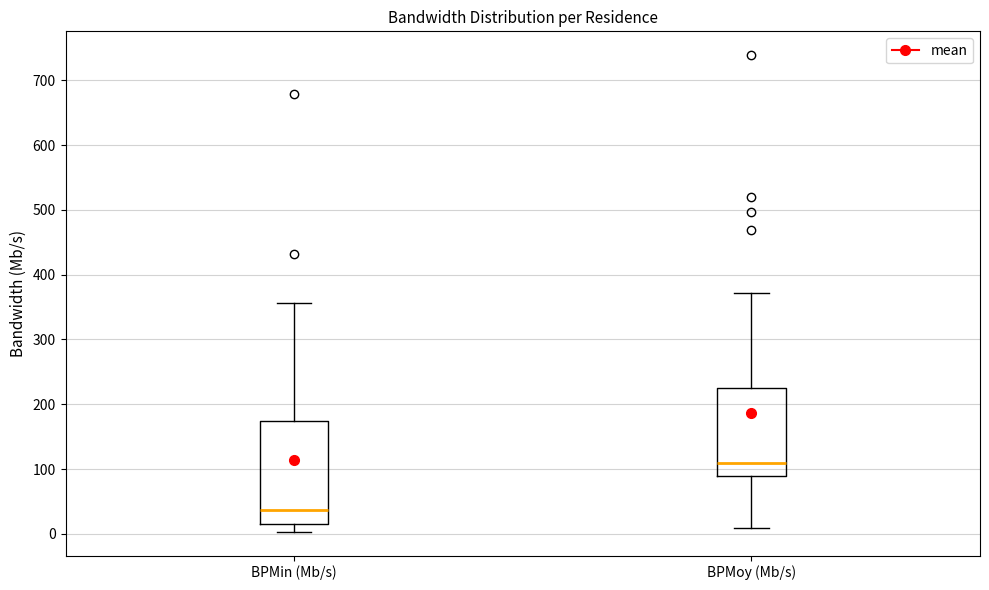

Which box is the tallest, from its lower edge to its upper edge?

BPMin (Mb/s)